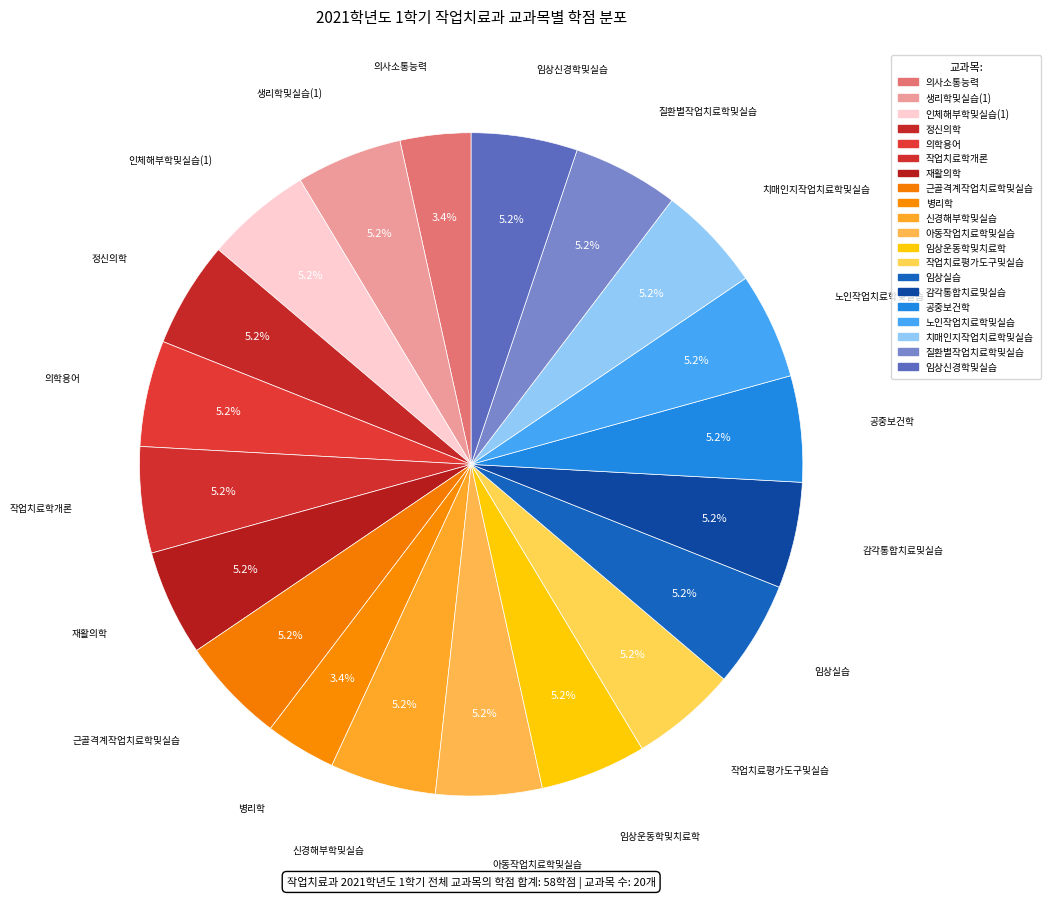

To the nearest percent, what portion does 의학용어 represent?

5%